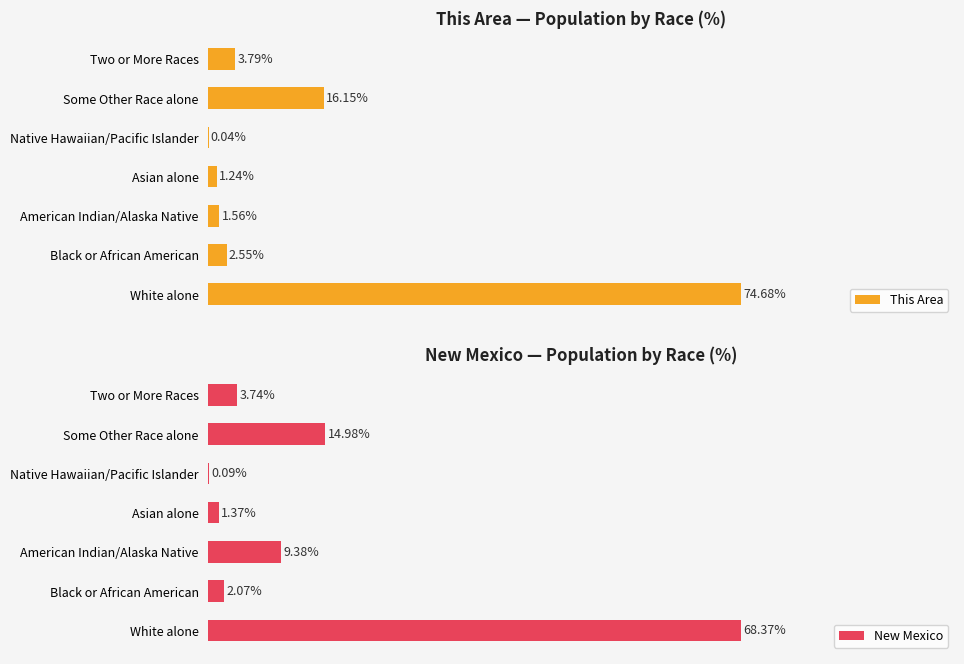

Which category has the highest value in the This Area series?

White alone